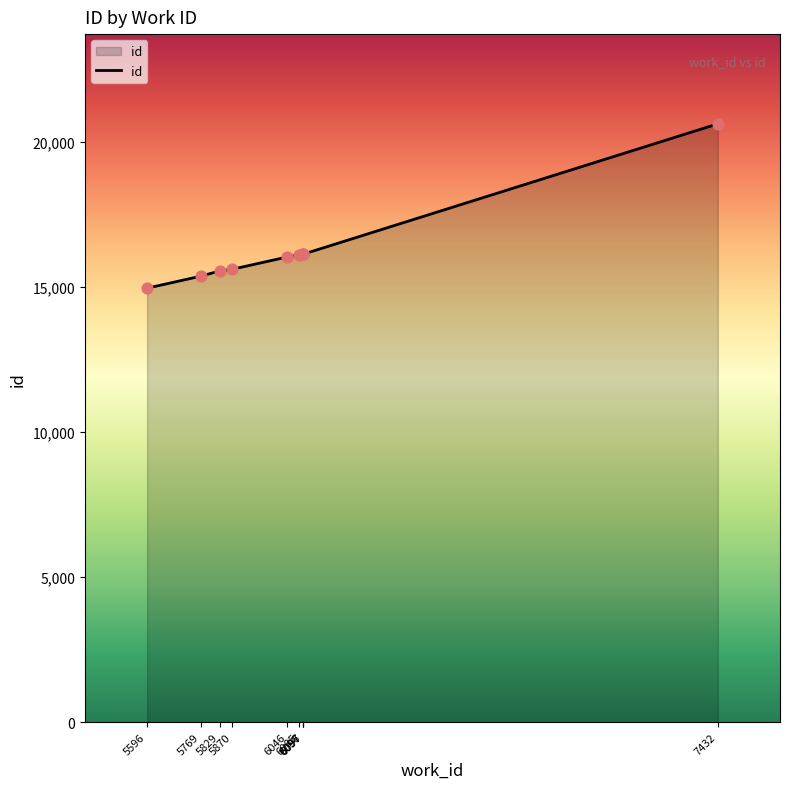

What is the change in value from 6097 to 7432?

+4497